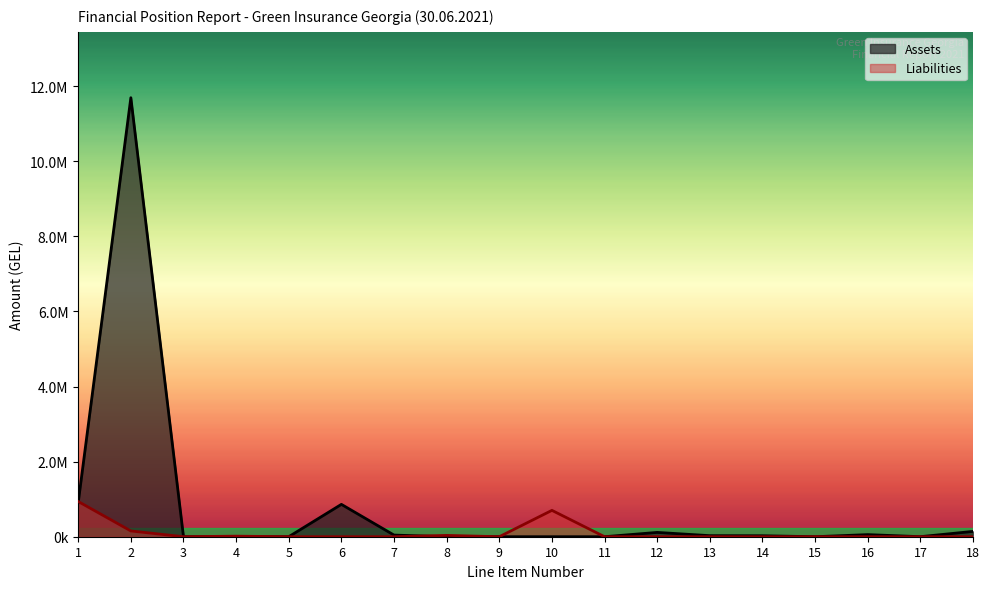

Count the number of categories in the chart.

18